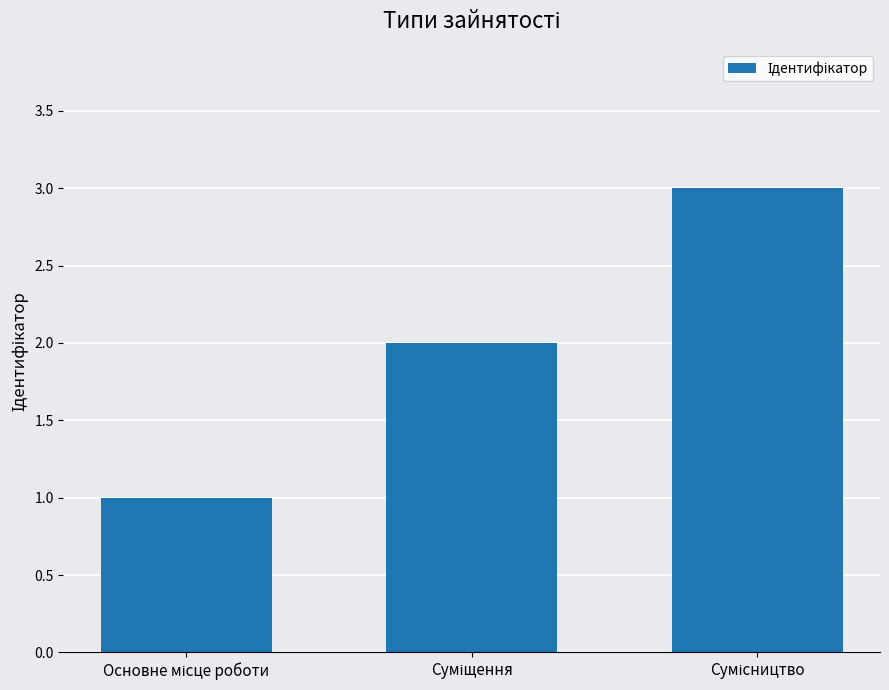

What is the average value?

2